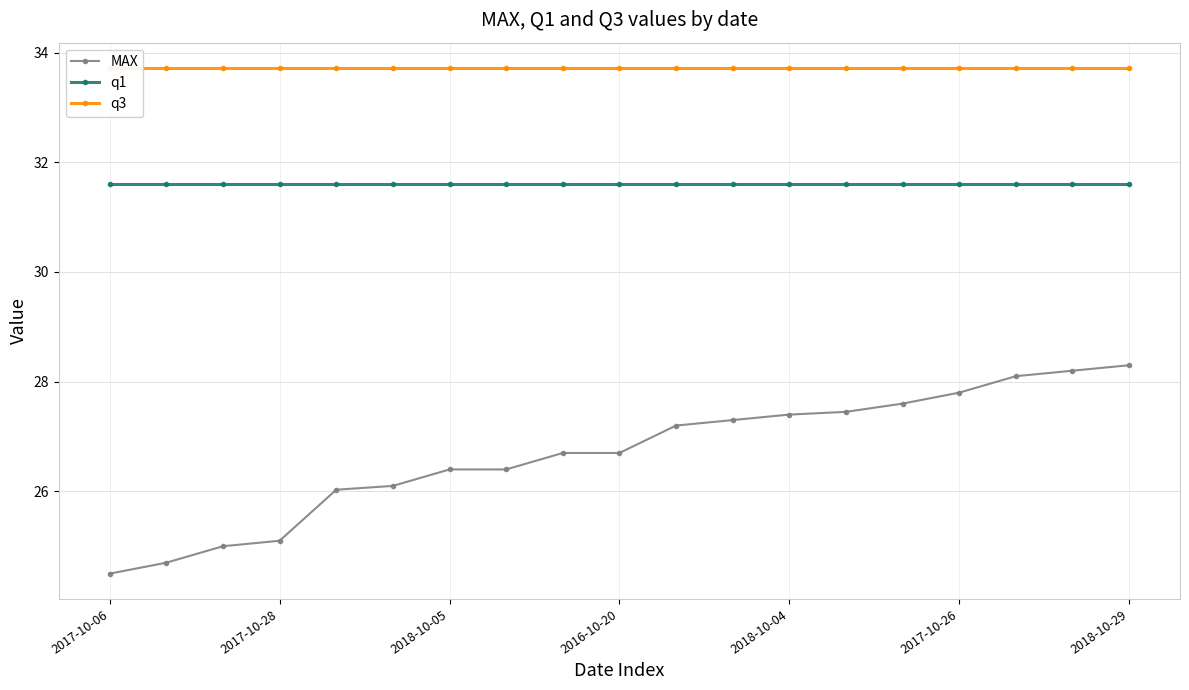

Which series has the largest range (max minus min)?

MAX